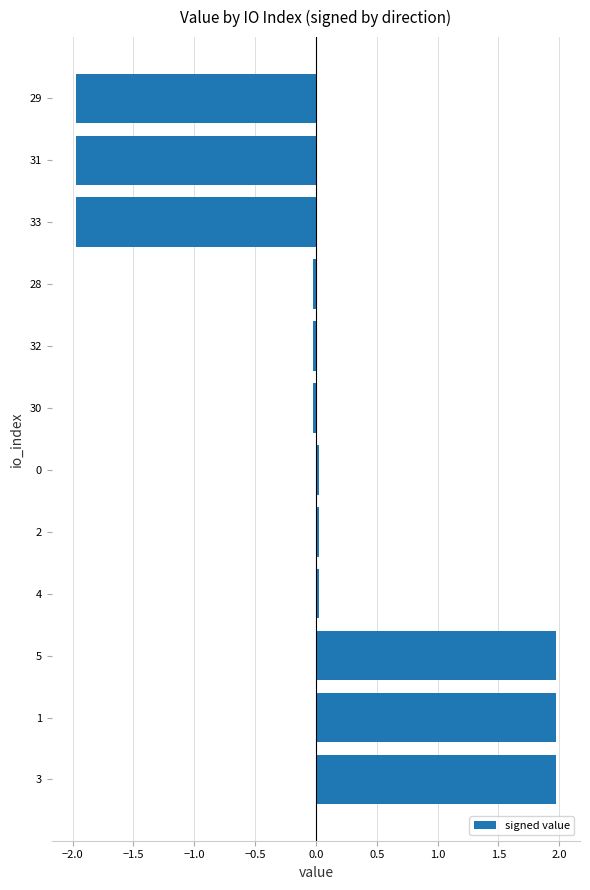

How many bars are there in total?

12